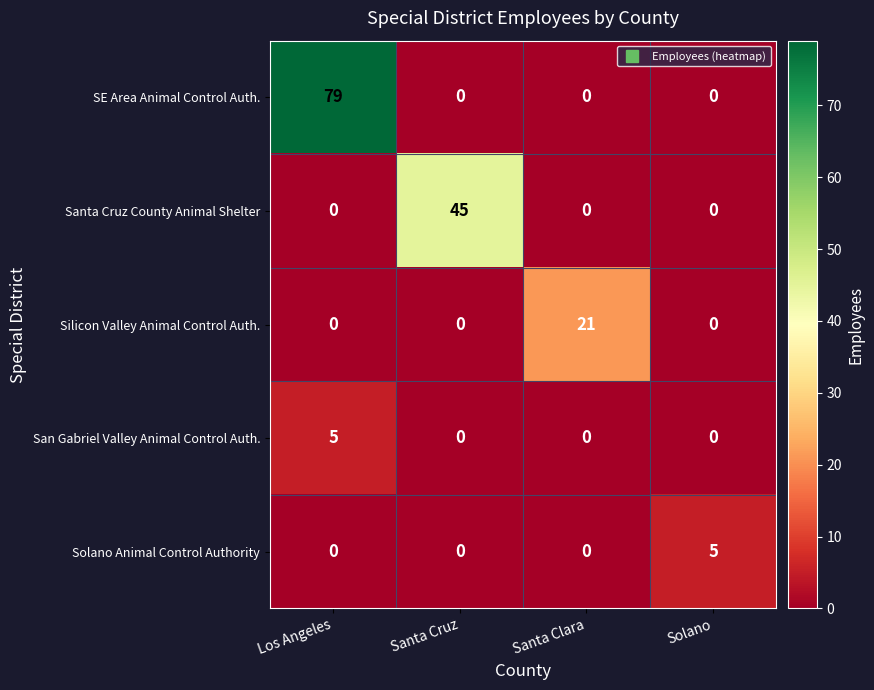

How many categories are shown in the chart?

4